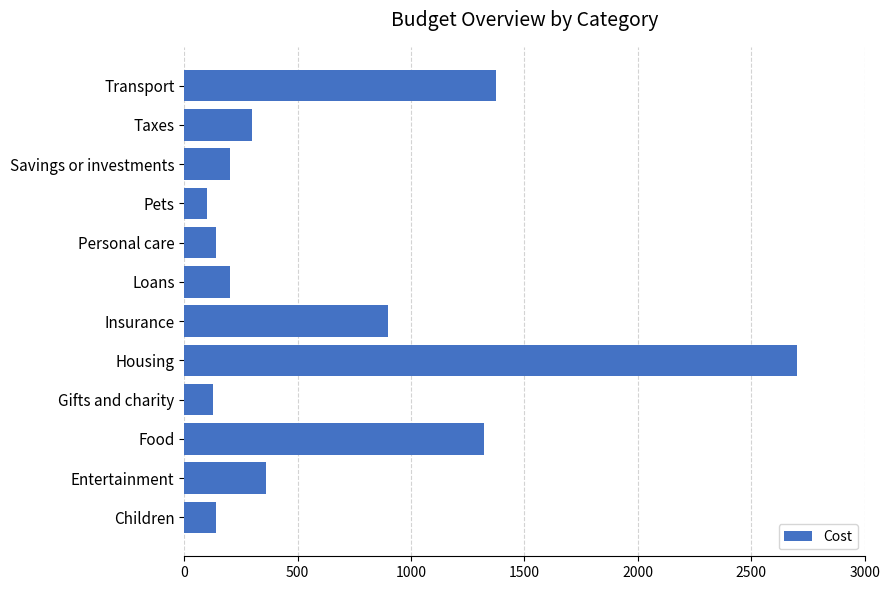

What is the change in value from Children to Transport?

+1235